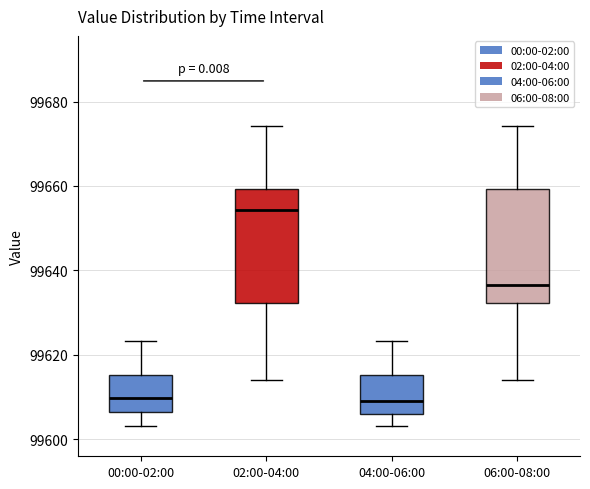

Which box has the highest median line?

02:00-04:00